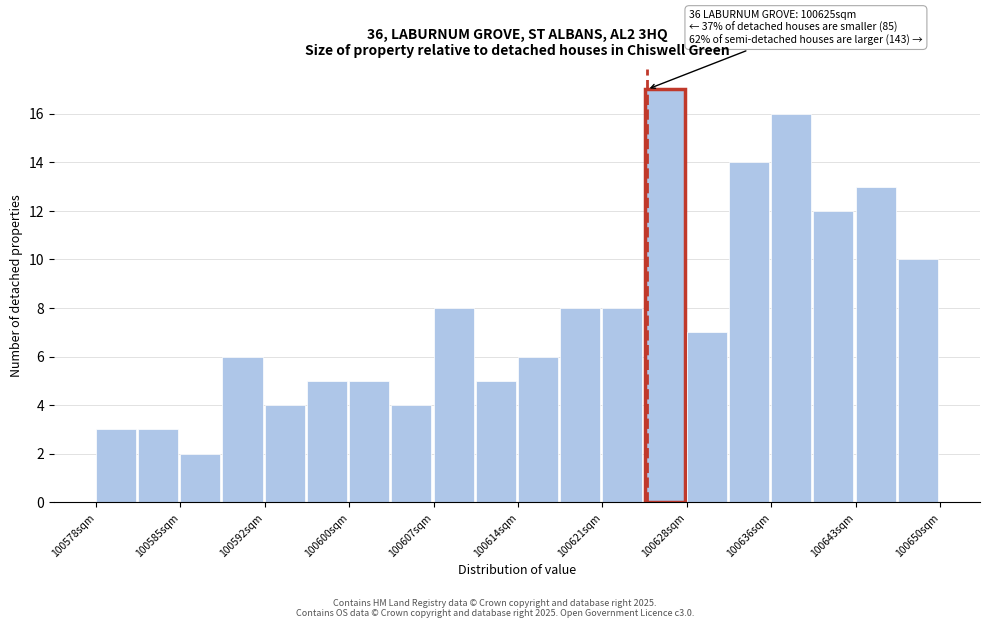

Around what value on the x-axis is the tallest bar? Give the approximate position of its centre, as read against the axis.

100627